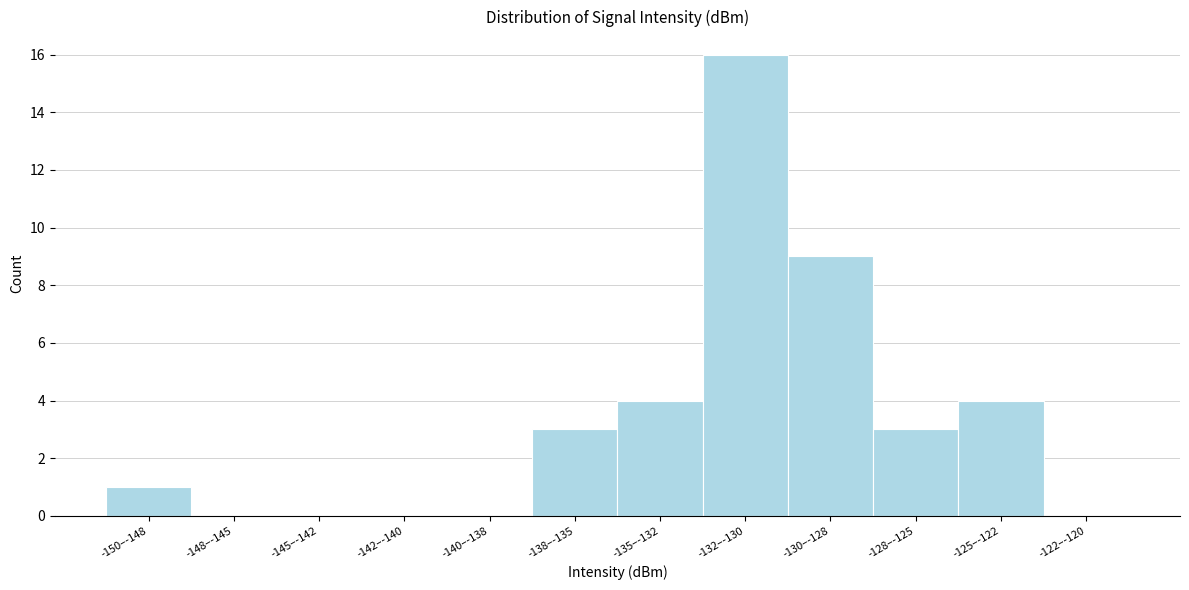

Reading left to right, transcribe all the data shown in this chart.

-150–-148=1	-148–-145=0	-145–-142=0	-142–-140=0	-140–-138=0	-138–-135=3	-135–-132=4	-132–-130=16	-130–-128=9	-128–-125=3	-125–-122=4	-122–-120=0